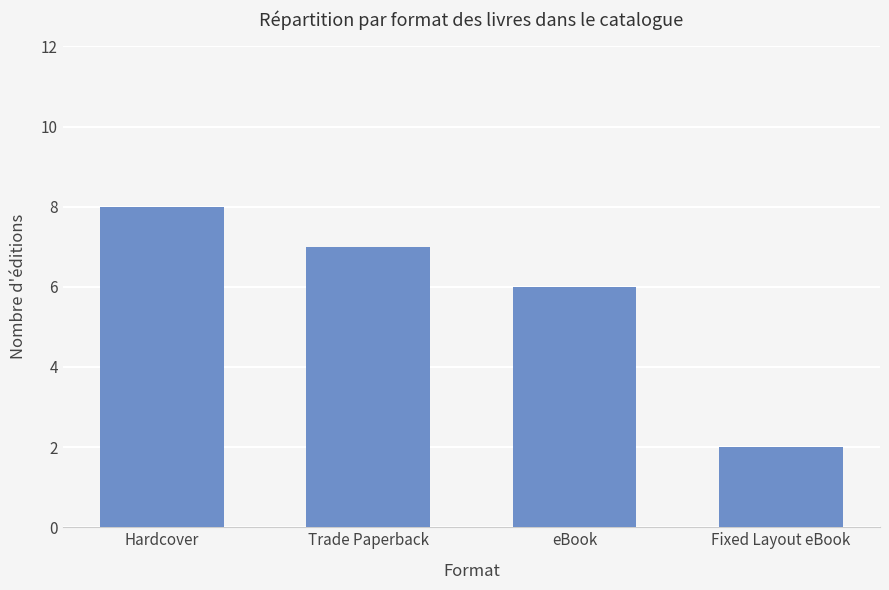

What is the average value?

6